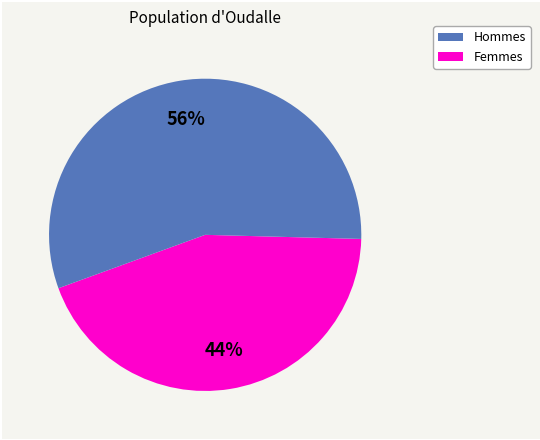

Count the number of slices in the pie.

2